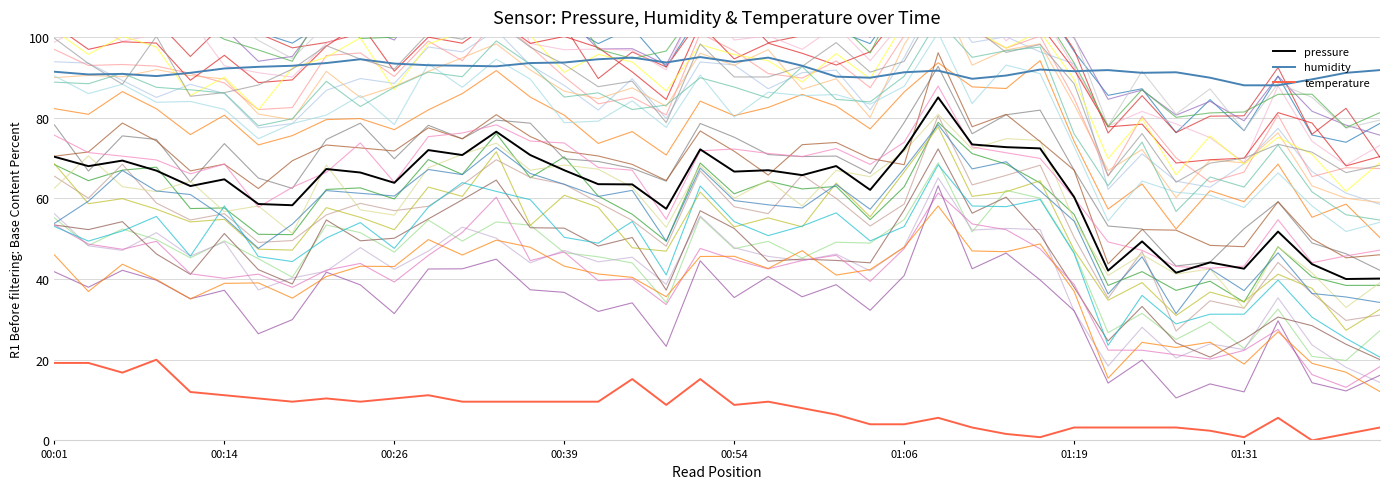

Which series has the largest range (max minus min)?

pressure